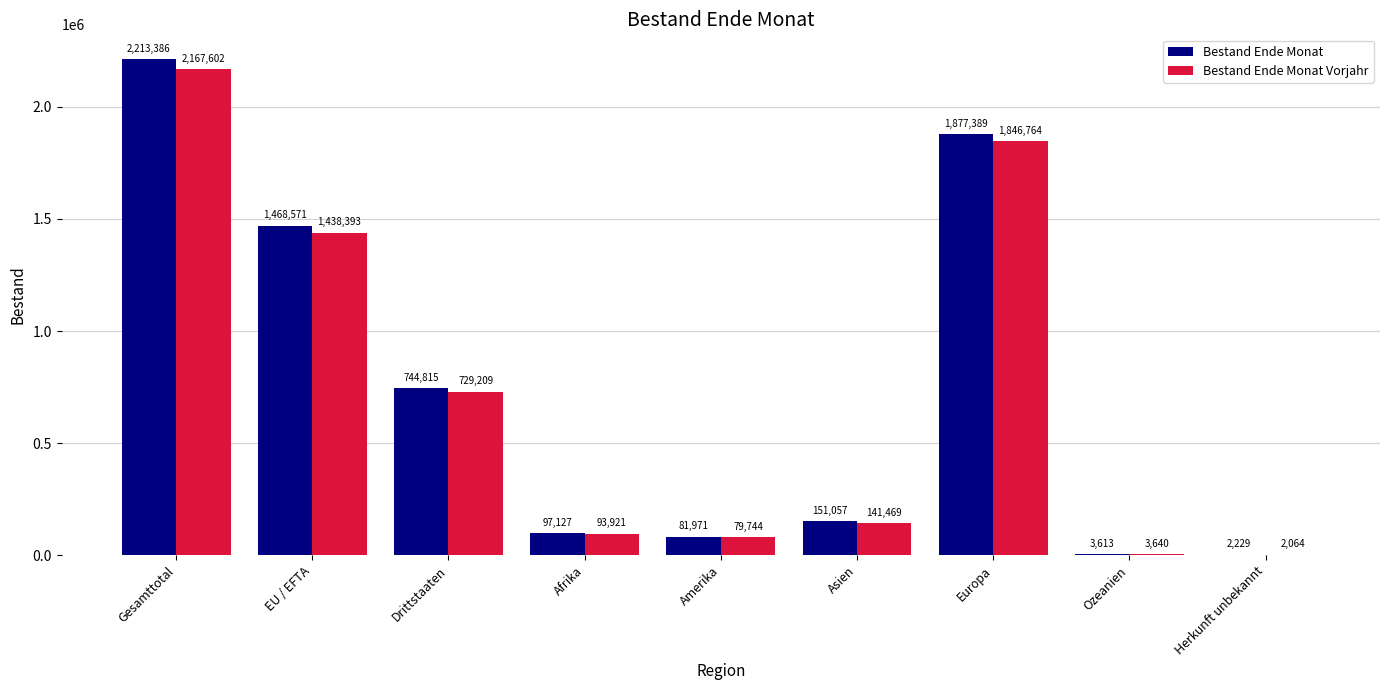

The value of Bestand Ende Monat at Drittstaaten is 744815. True or false?

True